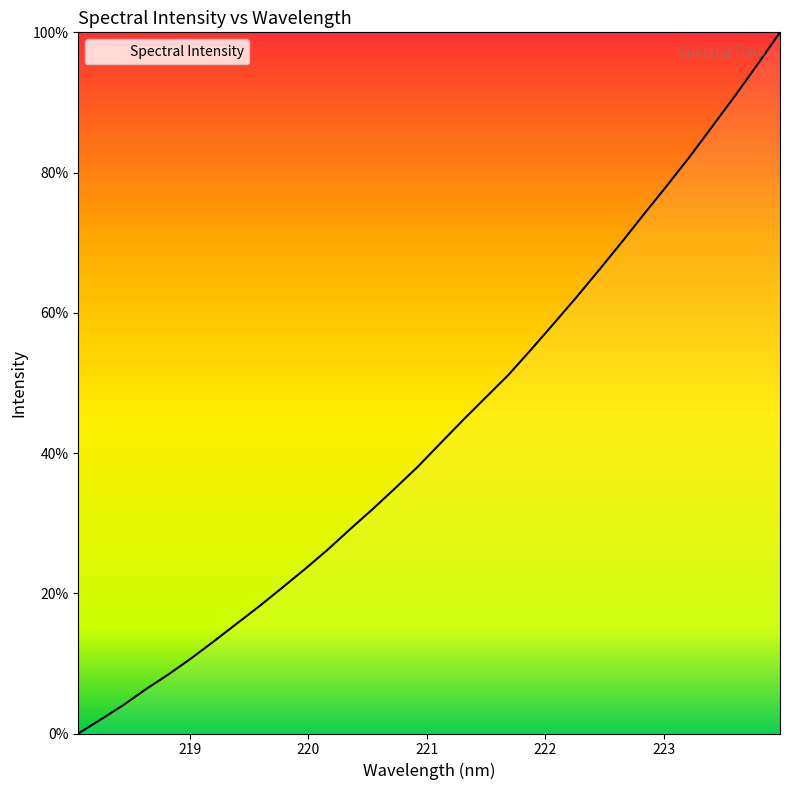

What is the difference between the maximum and minimum values?

100.0